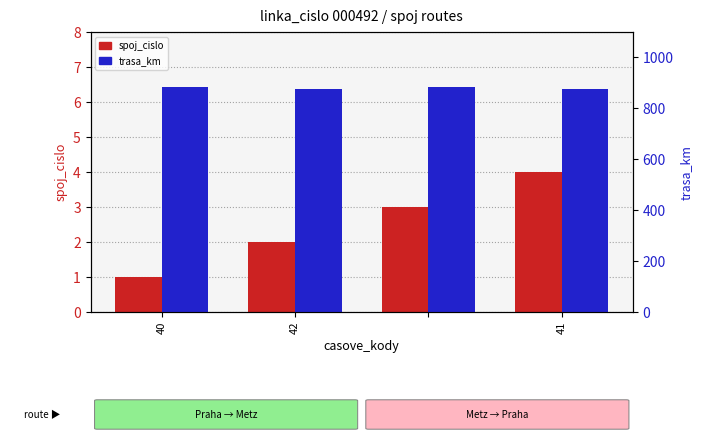

Does the chart contain stacked bars?

No